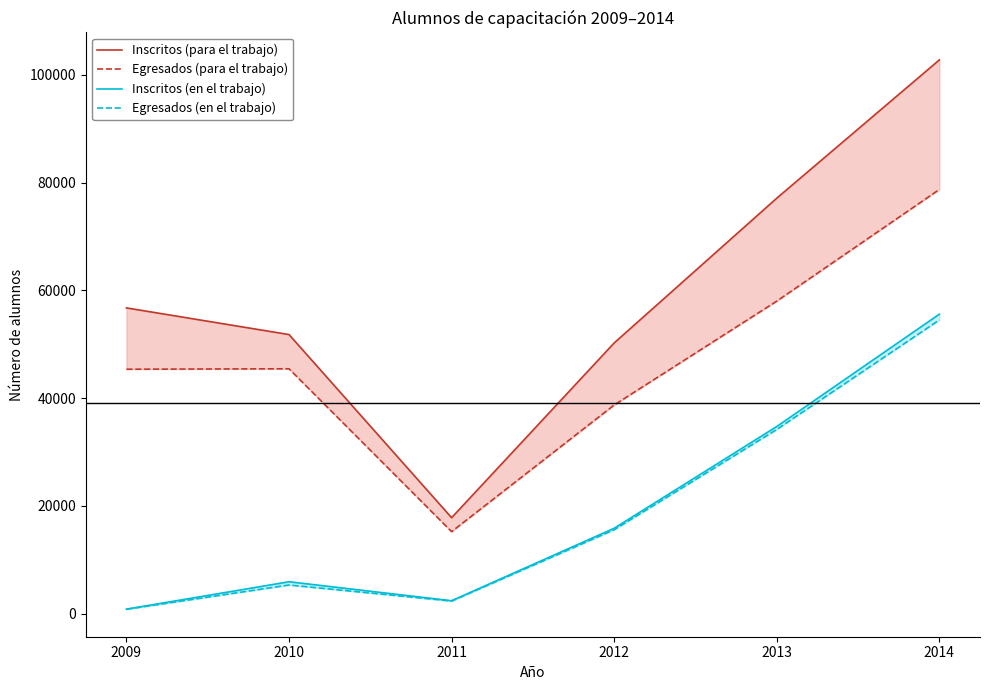

What is the difference between the maximum and minimum values in the Egresados (en el trabajo) series?

53675